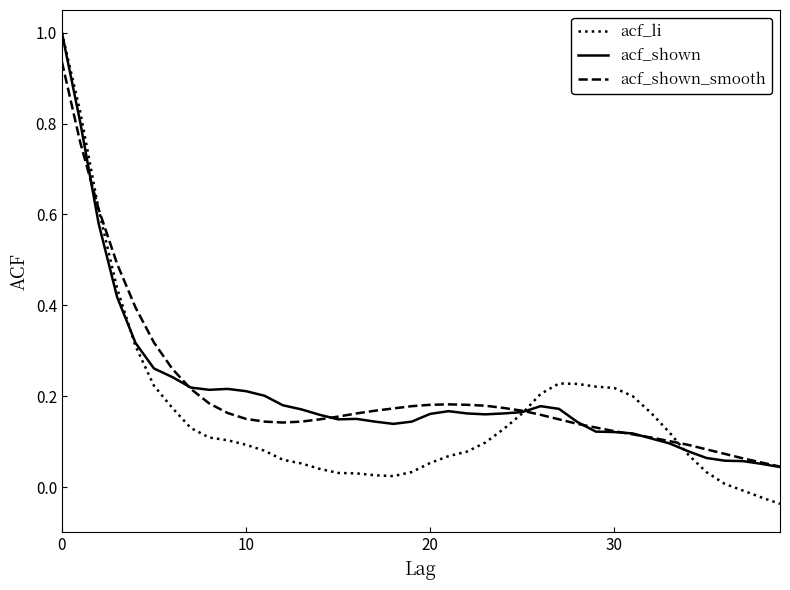

What is the maximum value for acf_li?

1.0